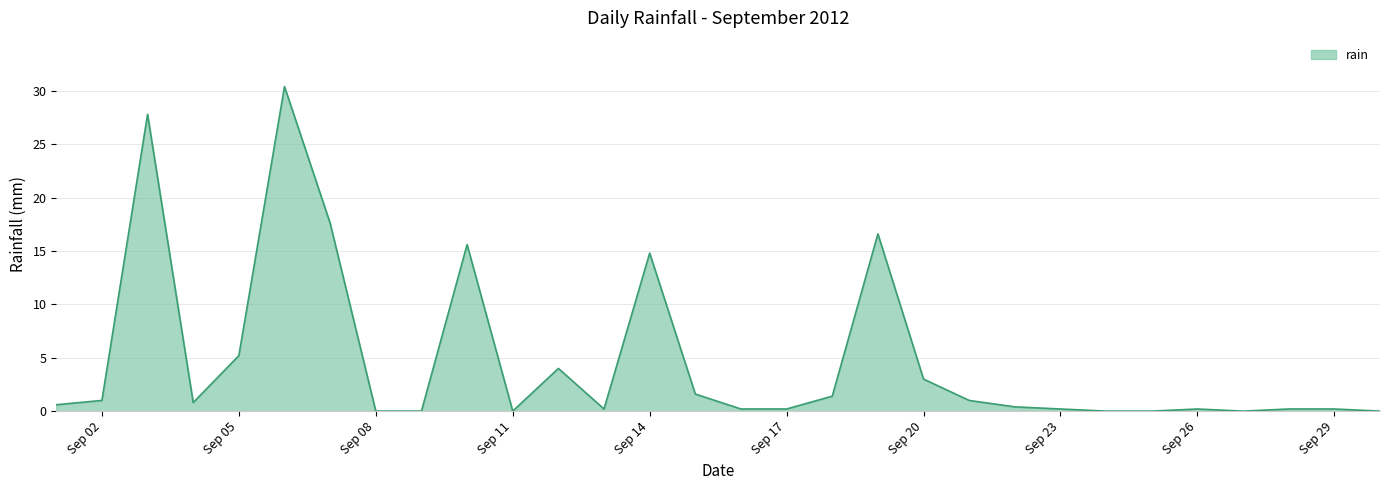

What is the difference between the maximum and minimum values?

30.4